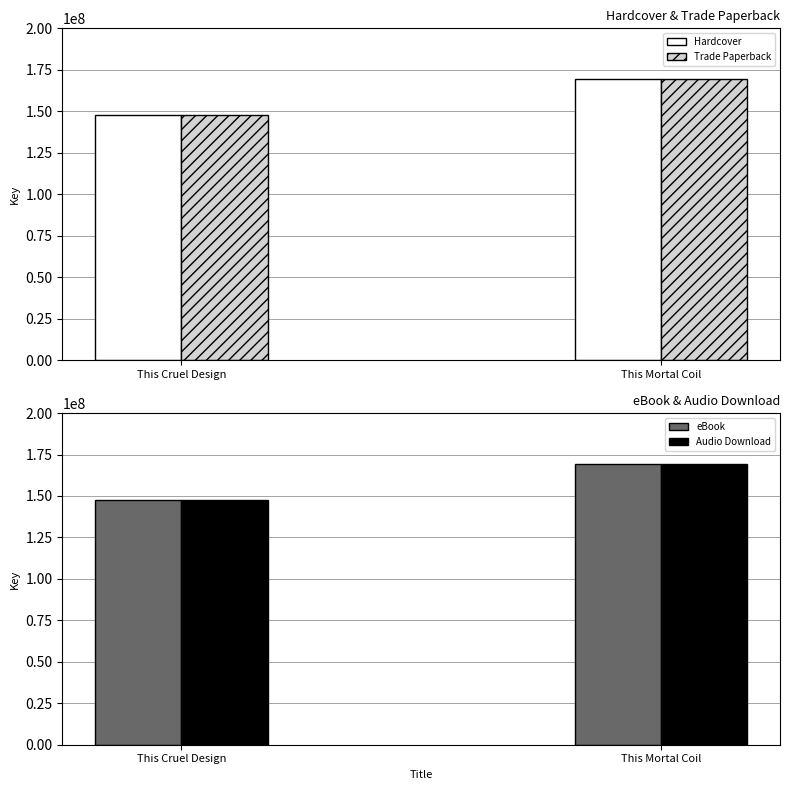

What is the sum of all eBook values?

316693689